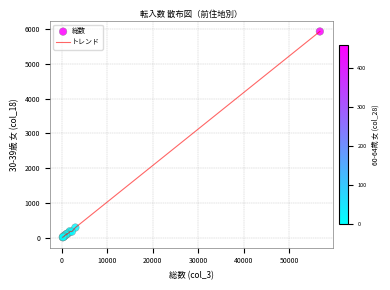

What is the difference between the maximum and minimum values?

5915